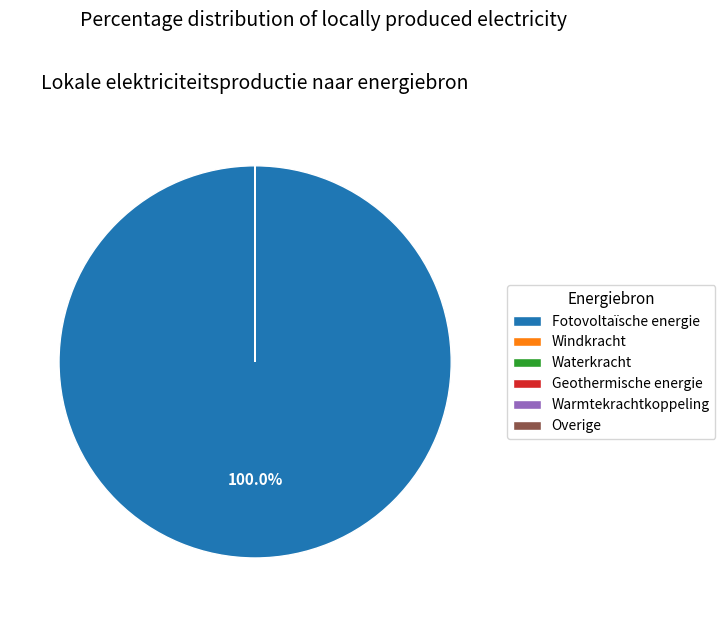

Which category has the biggest portion of the pie?

Fotovoltaïsche energie